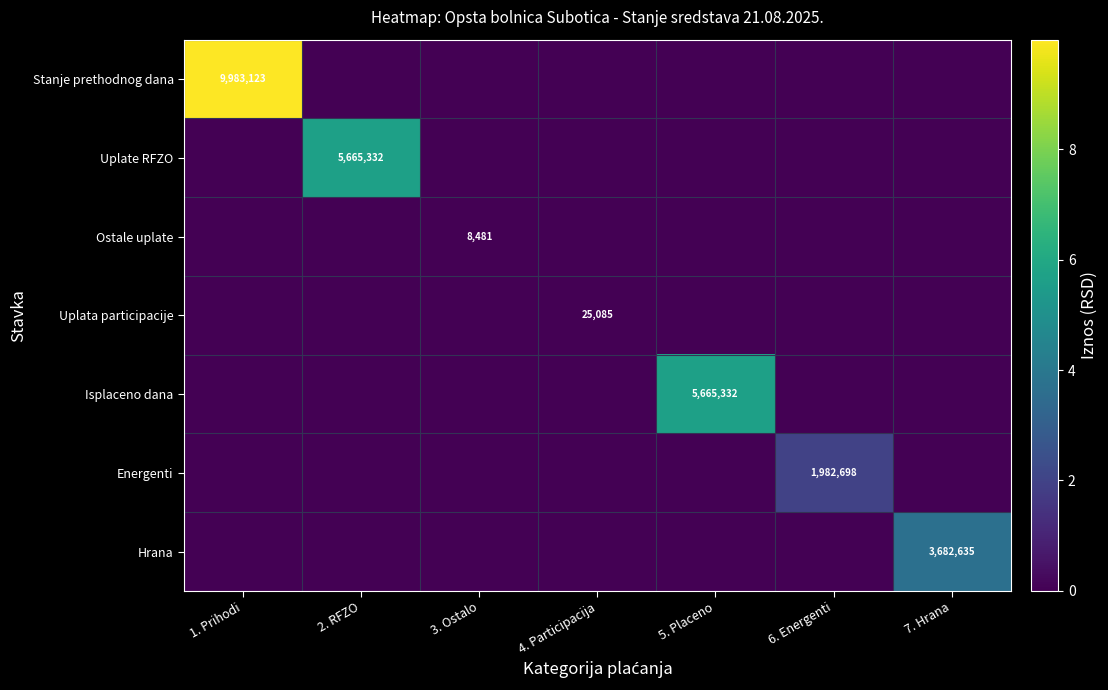

The value of Uplata participacije at 4. Participacija is 25085. True or false?

True